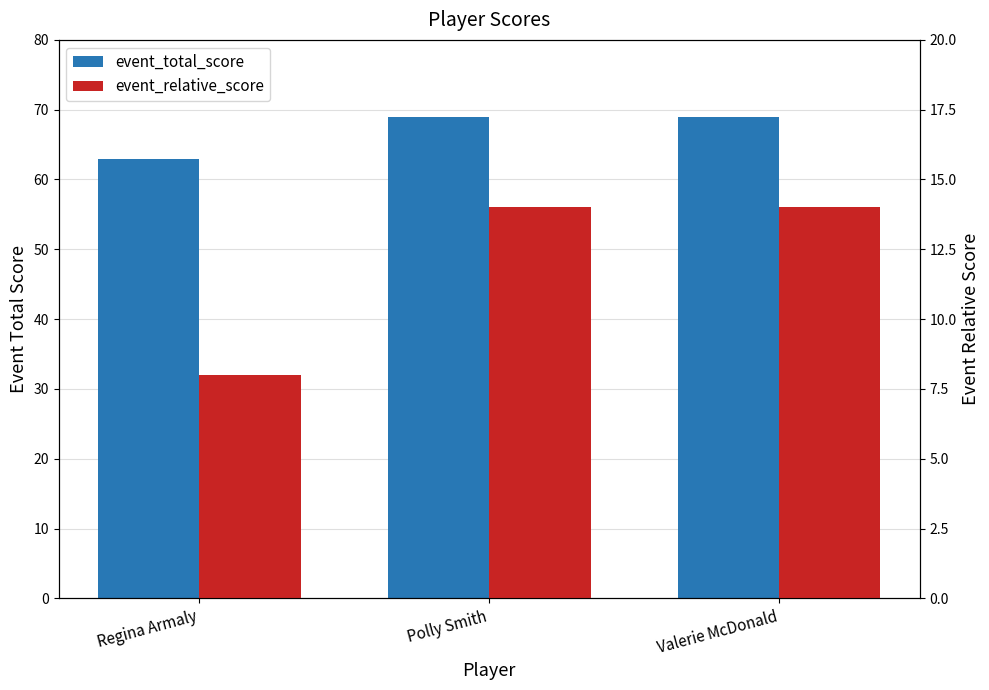

How many groups of bars are there?

3